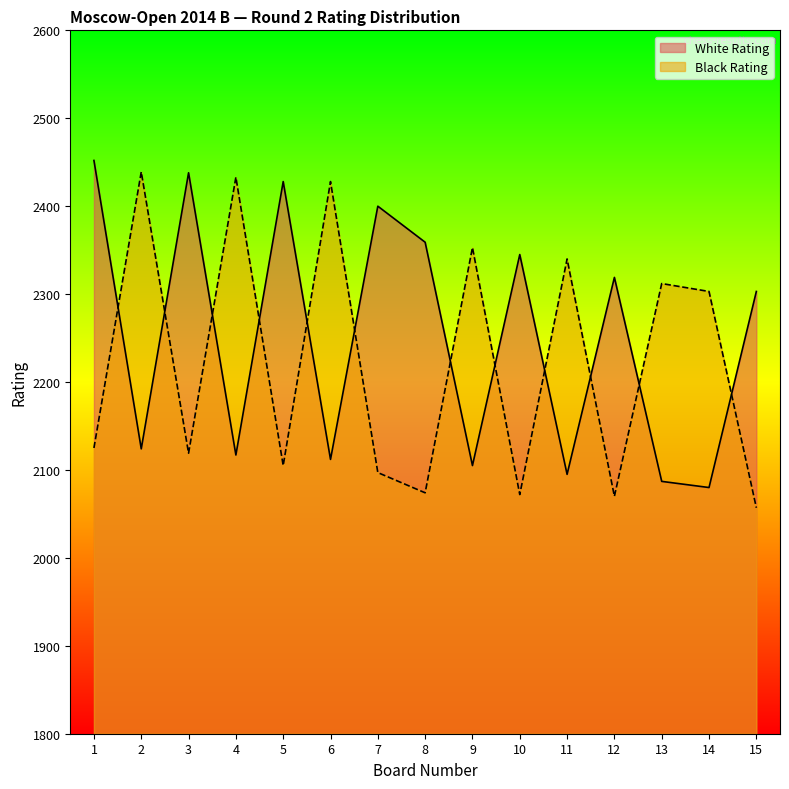

The Black Rating series shows 3691 at 9. True or false?

False